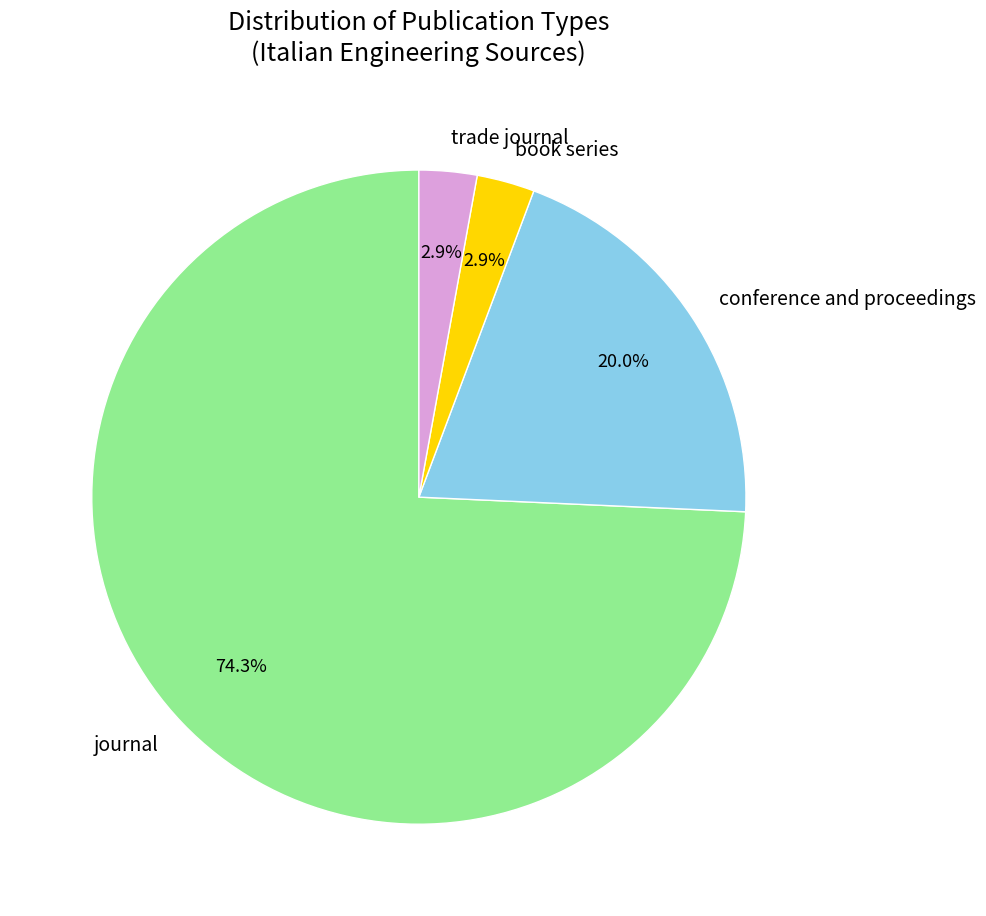

True or false: trade journal accounts for 3% of the total.

True